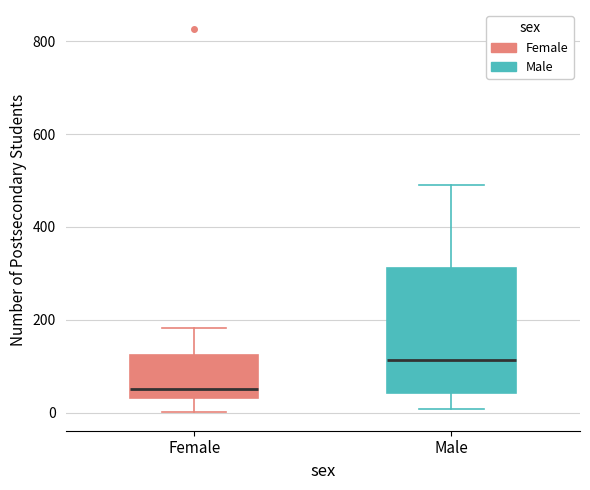

Comparing the boxes themselves (not the whiskers), which one is the tallest?

Male